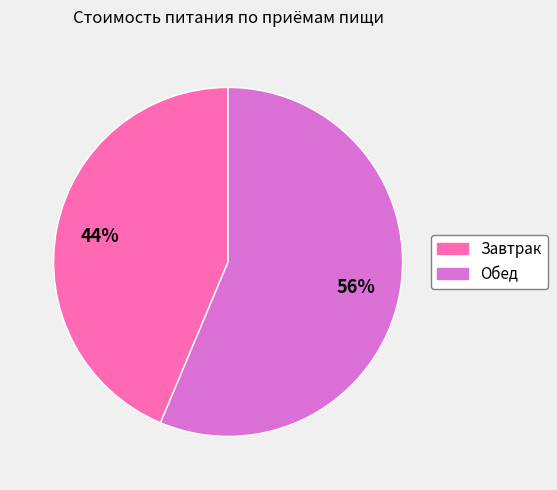

Is there any slice that represents more than half of the pie?

Yes